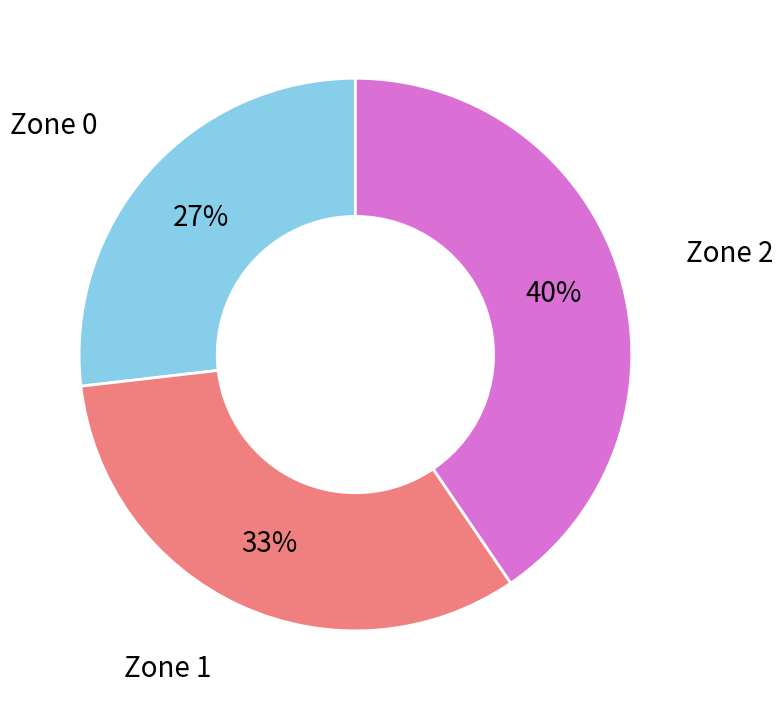

Does any single category account for the majority?

No